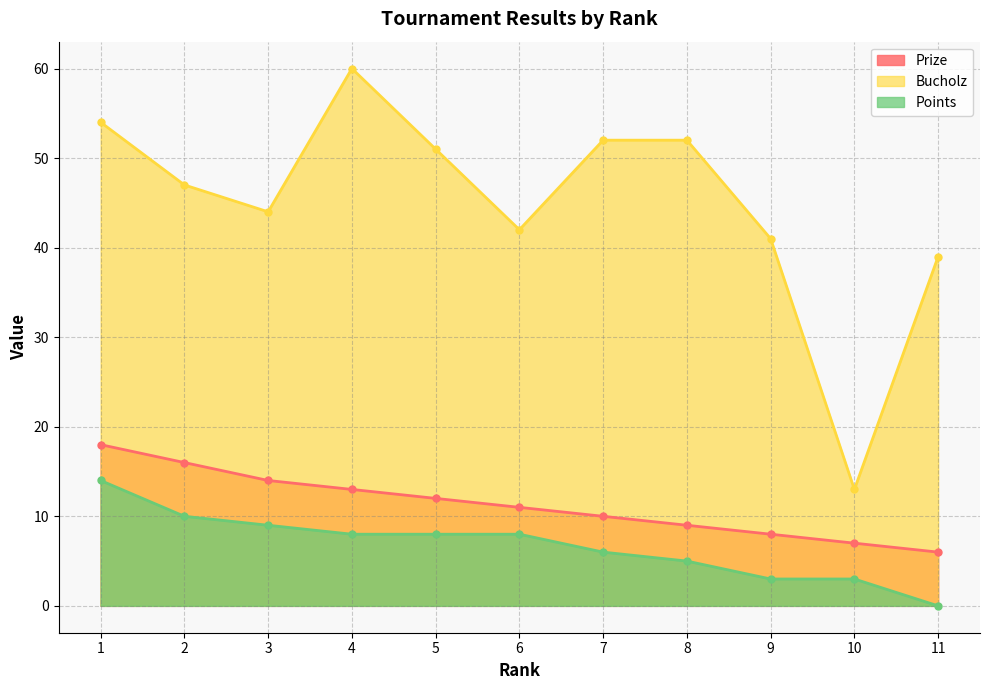

What is the total value across all series at 2?

73